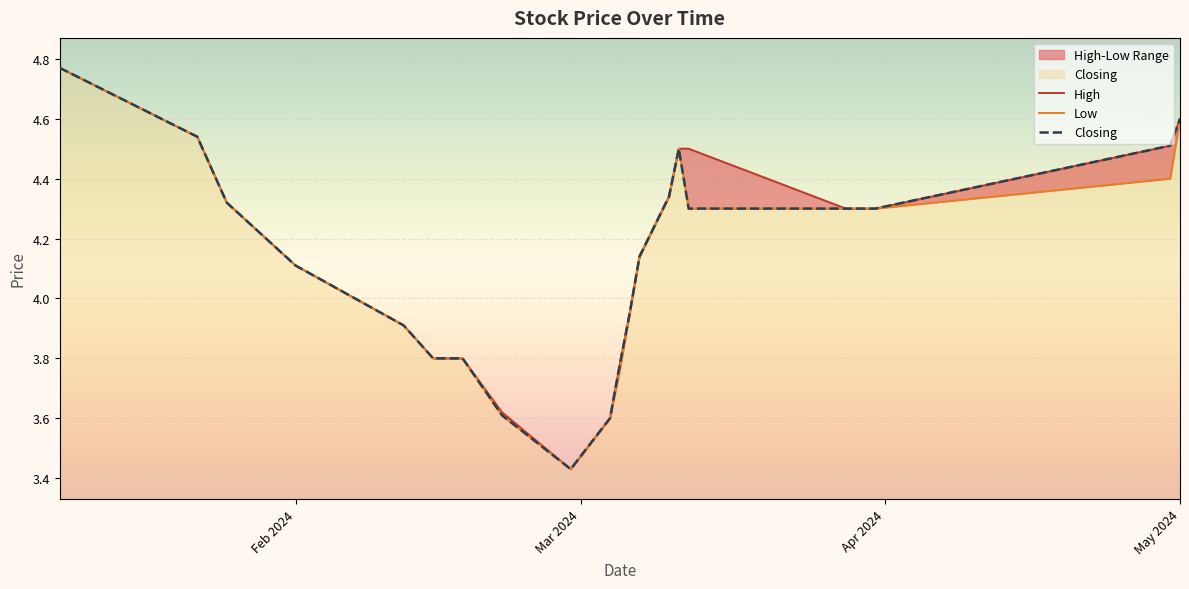

Is the value of Closing at 16 greater than the value of Low at 11?

Yes